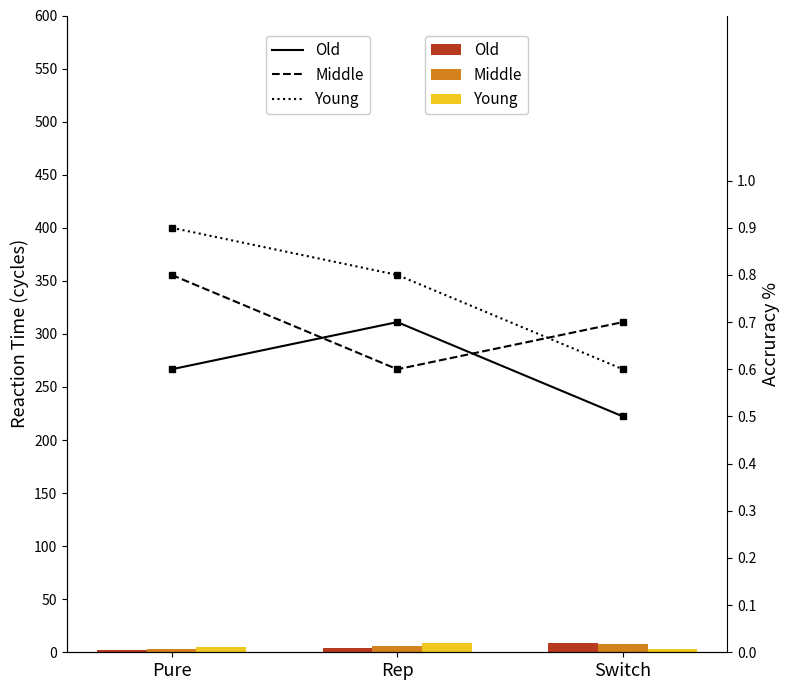

What position from the left is Rep?

2